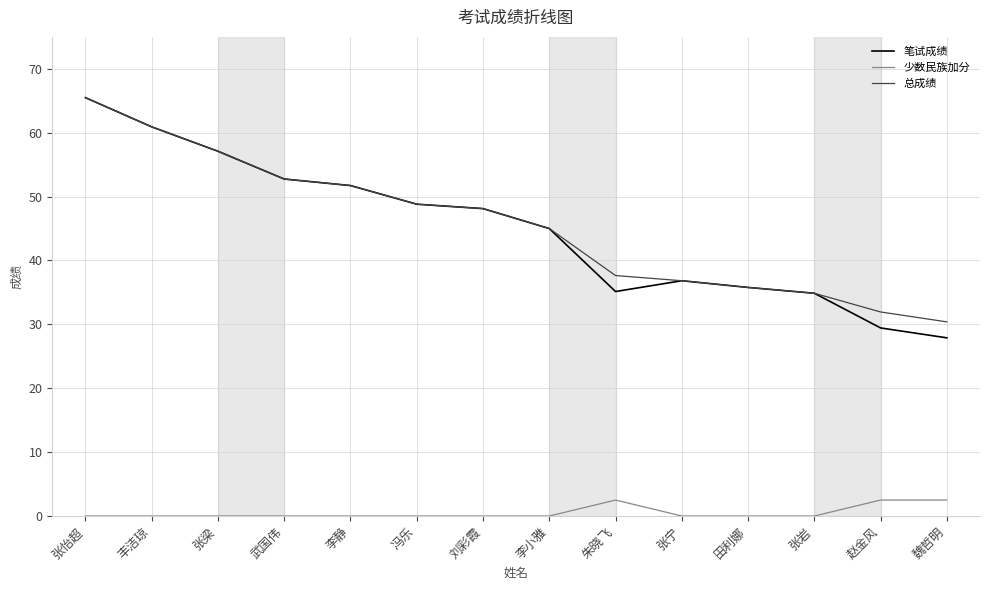

The 总成绩 series shows 93.0 at 丰洁琼. True or false?

False